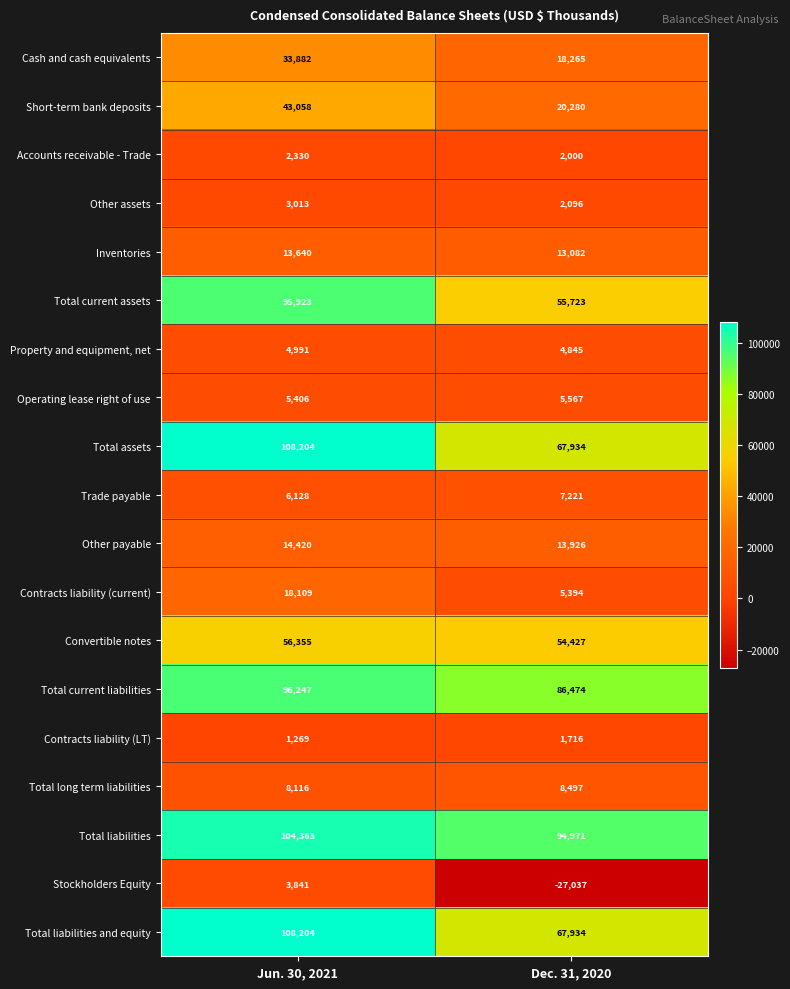

Which category has the lowest value in the Convertible notes series?

Dec. 31, 2020